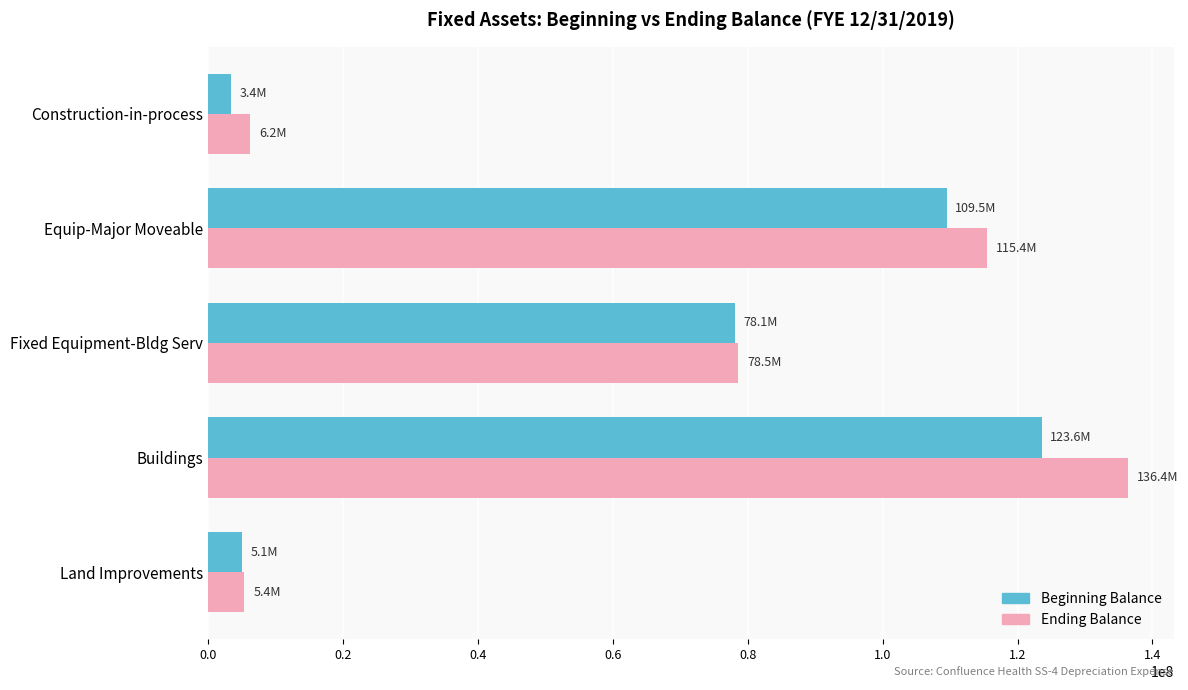

What is the sum of the Beginning Balance values at Equip-Major Moveable and Fixed Equipment-Bldg Serv?

187611920